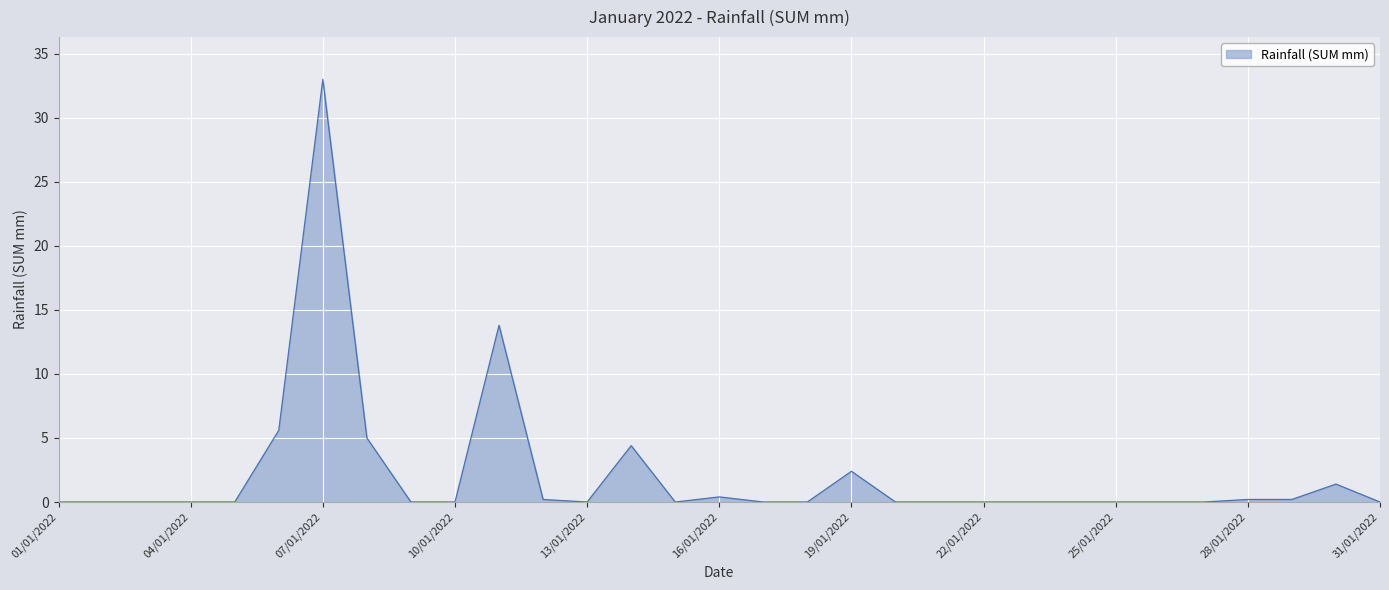

Does the chart have visible grid lines?

Yes